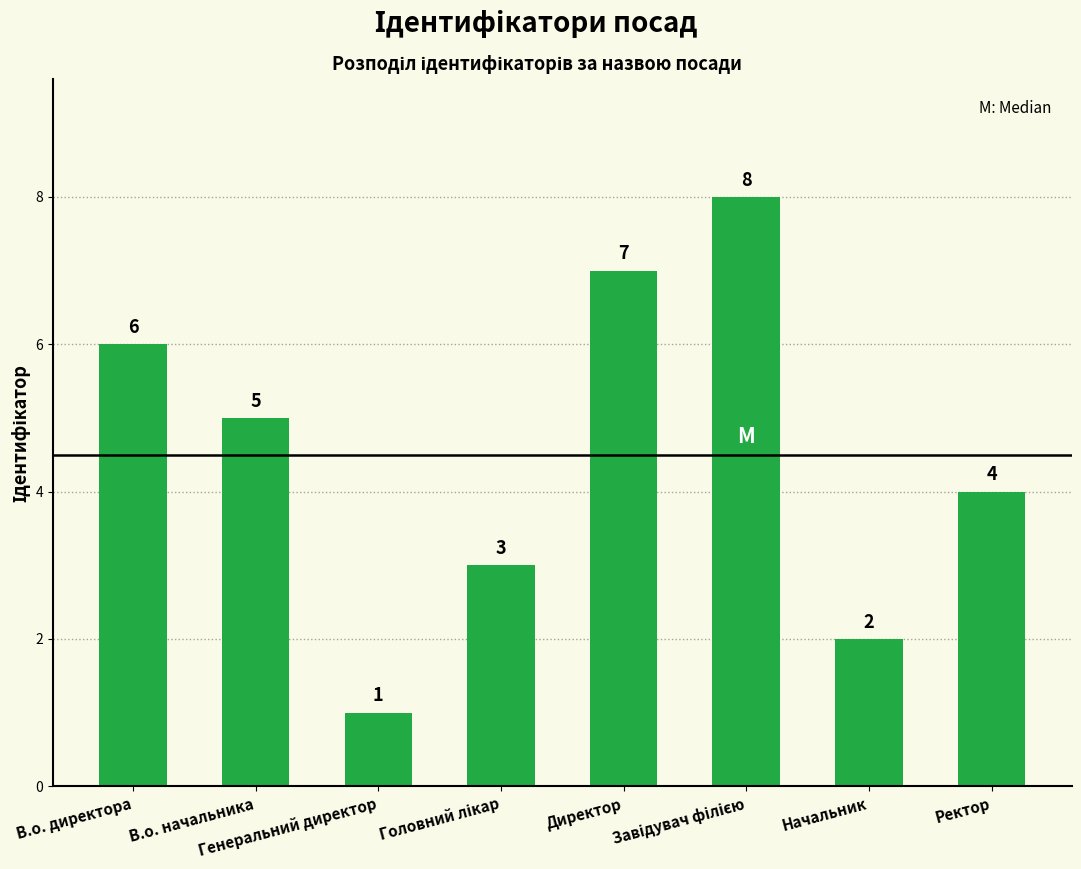

What is the value of the 5th bar from the left?

7